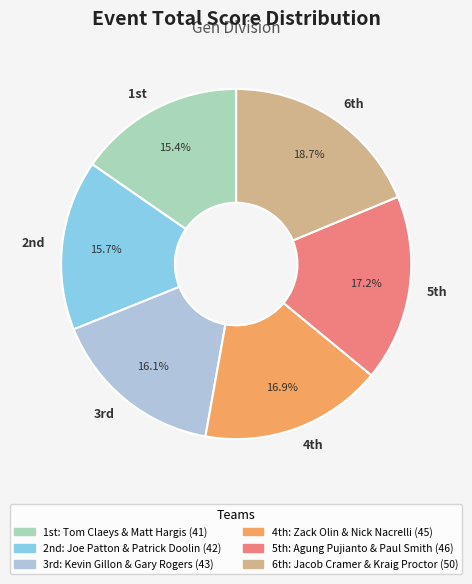

How many slices are in this pie chart?

6